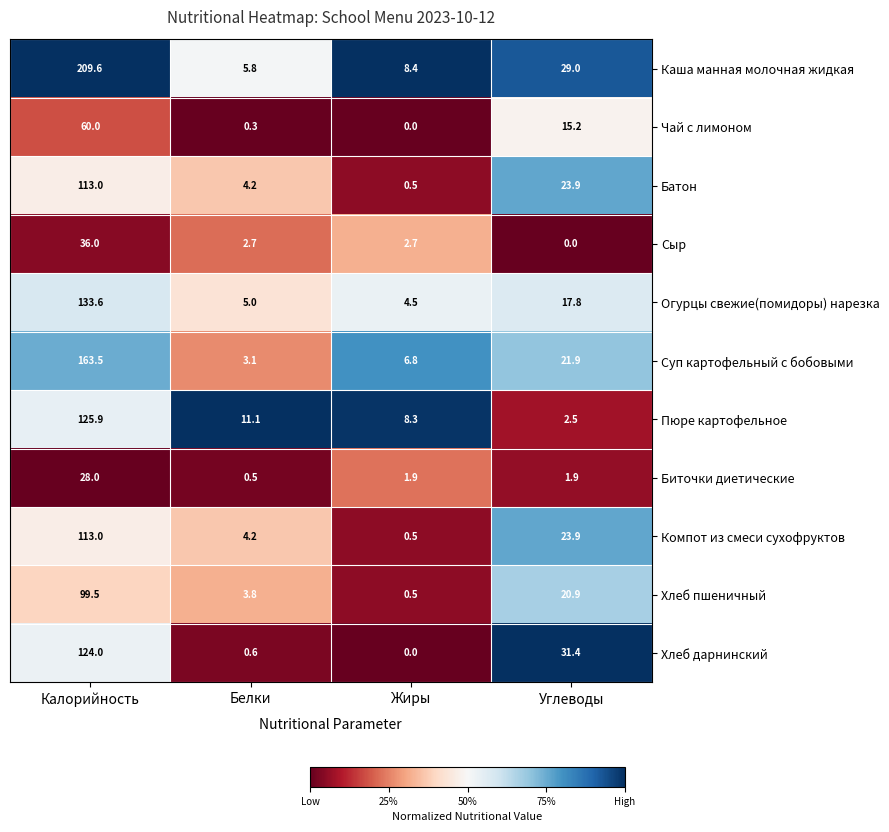

At which label is Суп картофельный с бобовыми closest to 83?

Углеводы